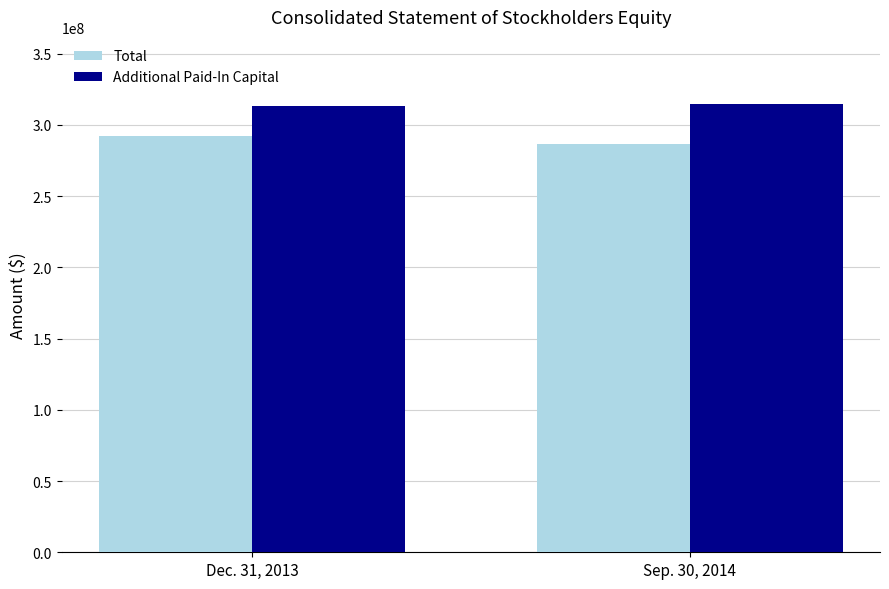

Reading left to right, what are all the values shown in this chart?

Total: 292215557	286615733
Additional Paid-In Capital: 312974162	314515337